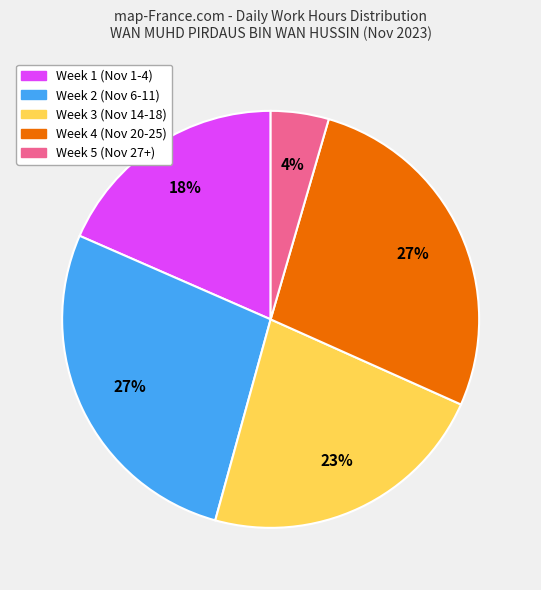

Count the number of slices in the pie.

5